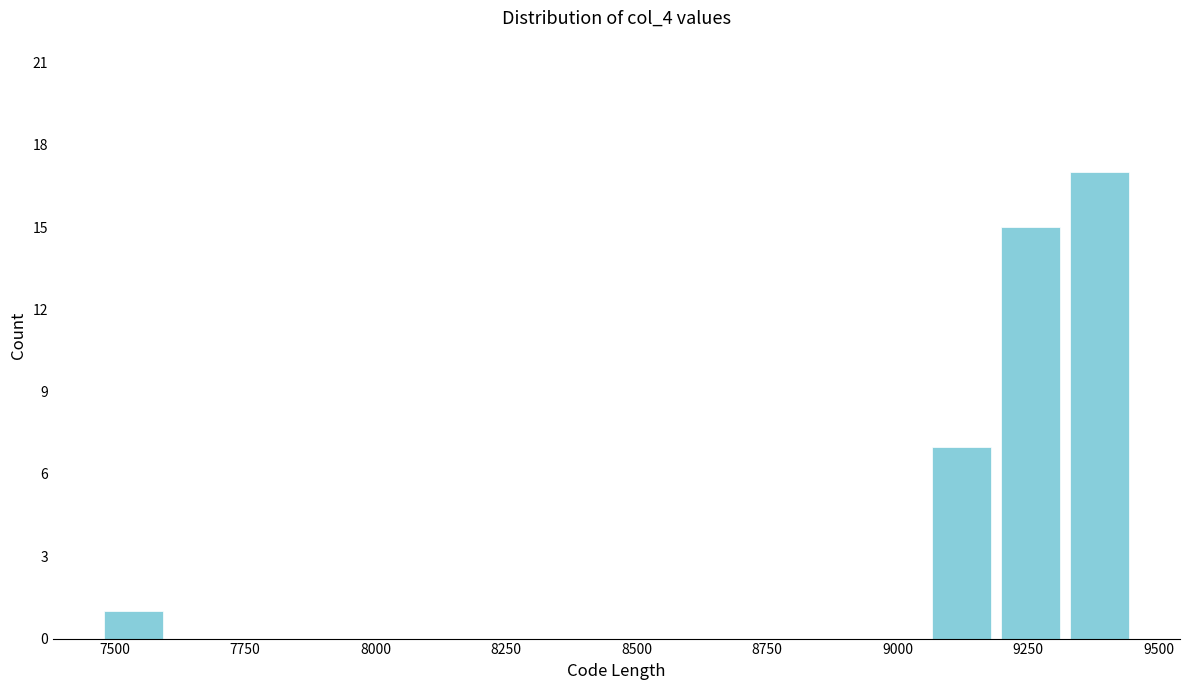

Around what value on the x-axis is the tallest bar? Give the approximate position of its centre, as read against the axis.

9400